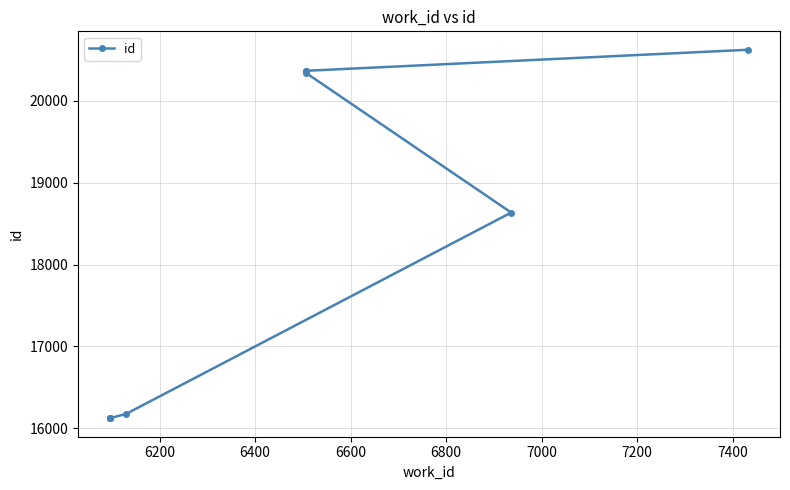

The value at 6000 is 9235. True or false?

False